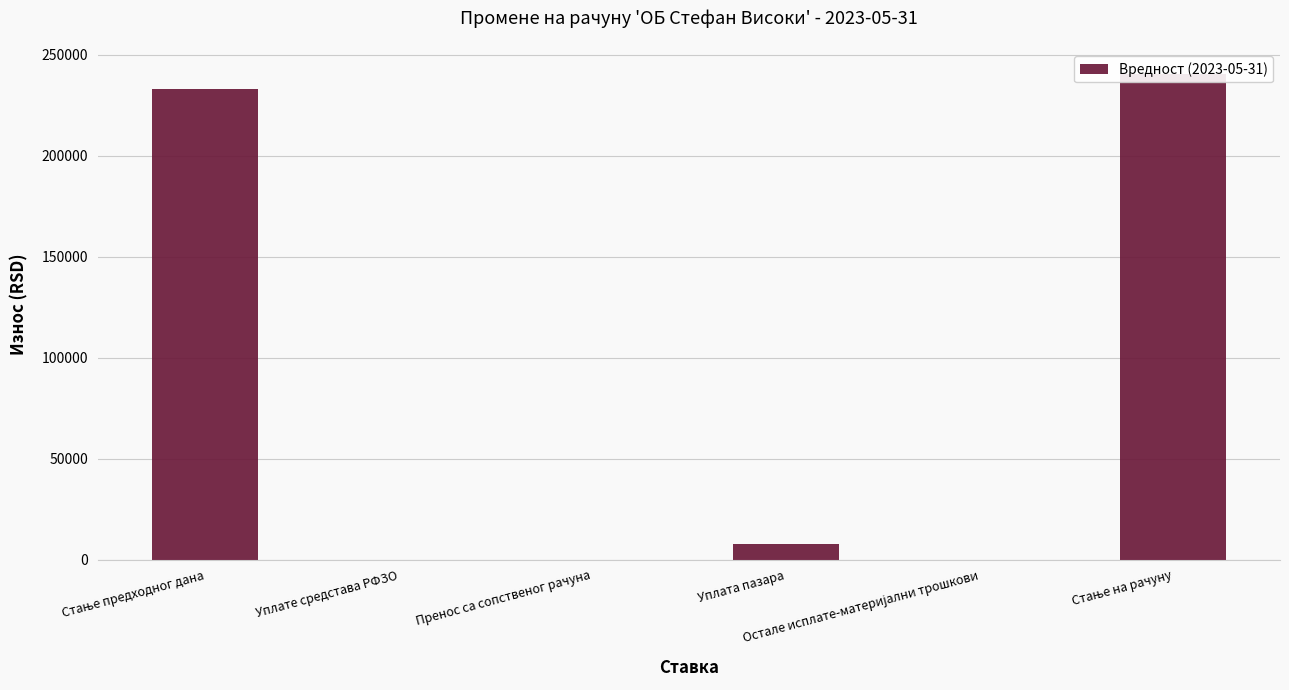

Does the chart contain stacked bars?

No